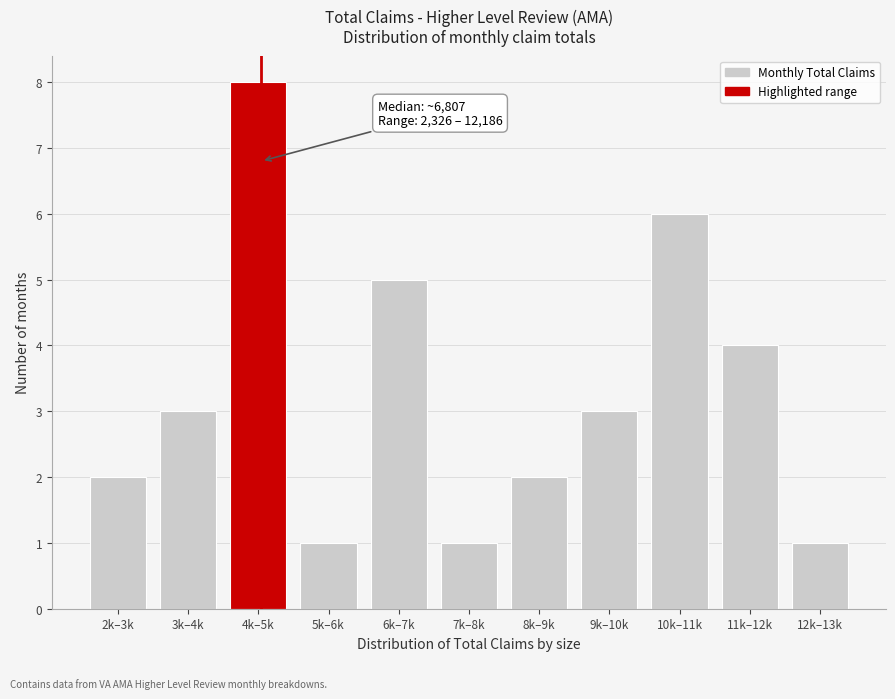

Reading right to left, list all the values displayed in this chart.

12k–13k=1	11k–12k=4	10k–11k=6	9k–10k=3	8k–9k=2	7k–8k=1	6k–7k=5	5k–6k=1	4k–5k=8	3k–4k=3	2k–3k=2